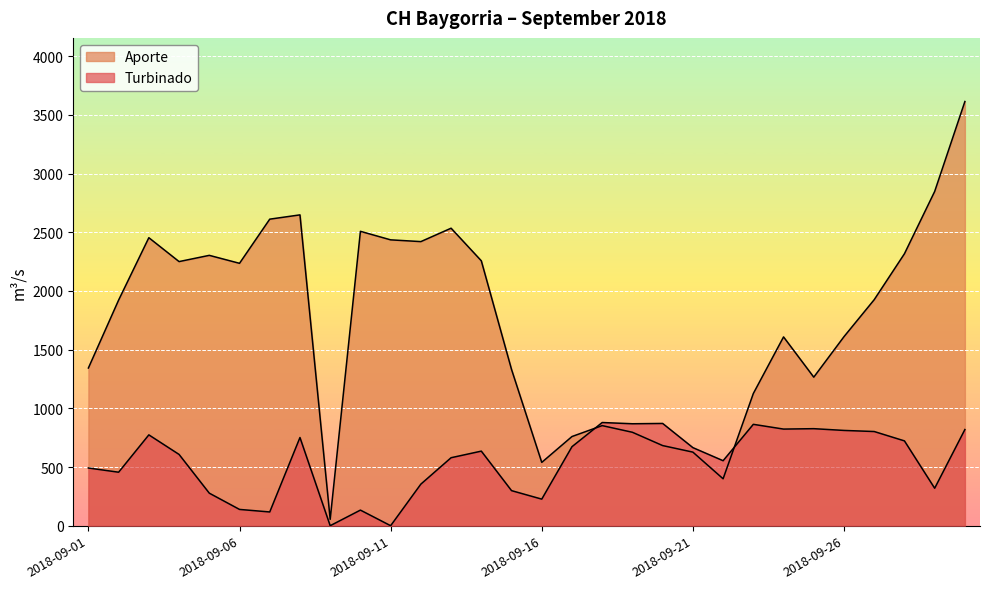

True or false: Turbinado has more than 0 points higher than both neighbors.

True